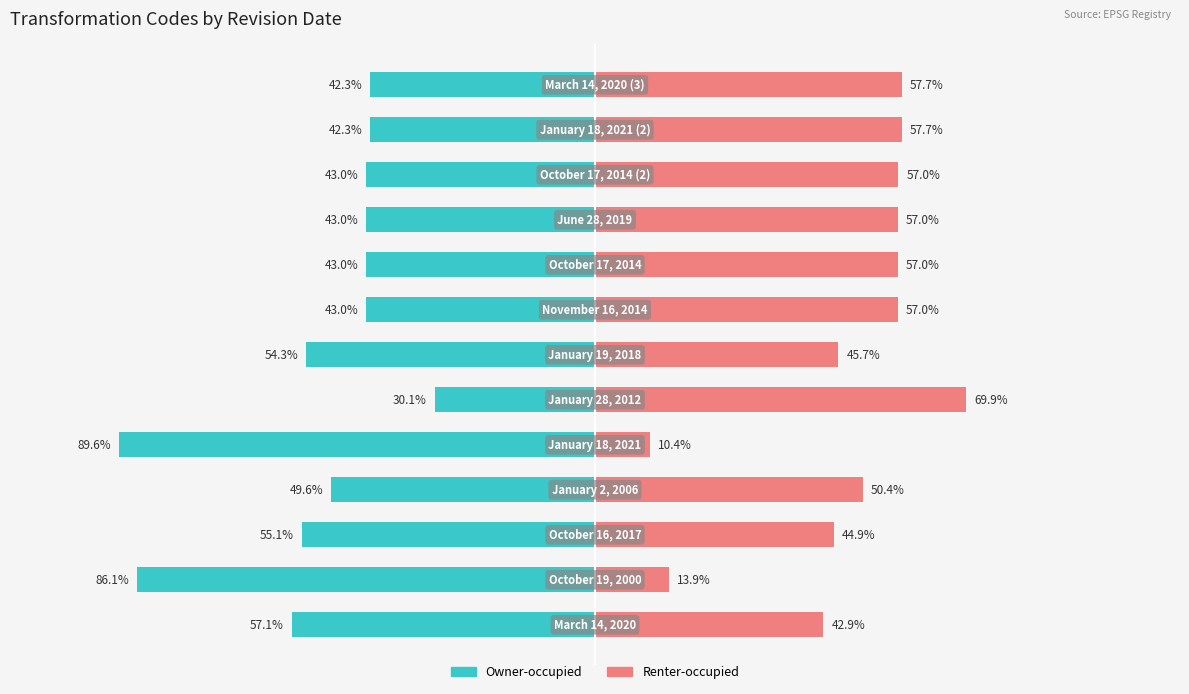

What is the highest value of the Renter-occupied series?

69.9